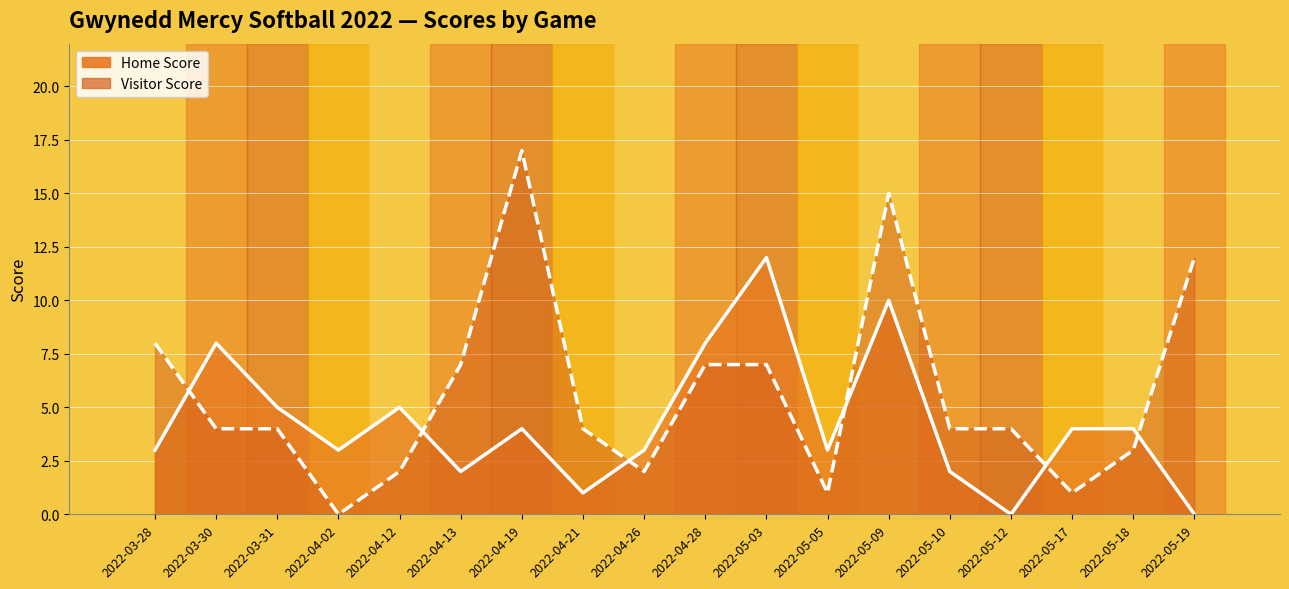

At which category does Visitor Score reach its first local peak?

2022-04-19